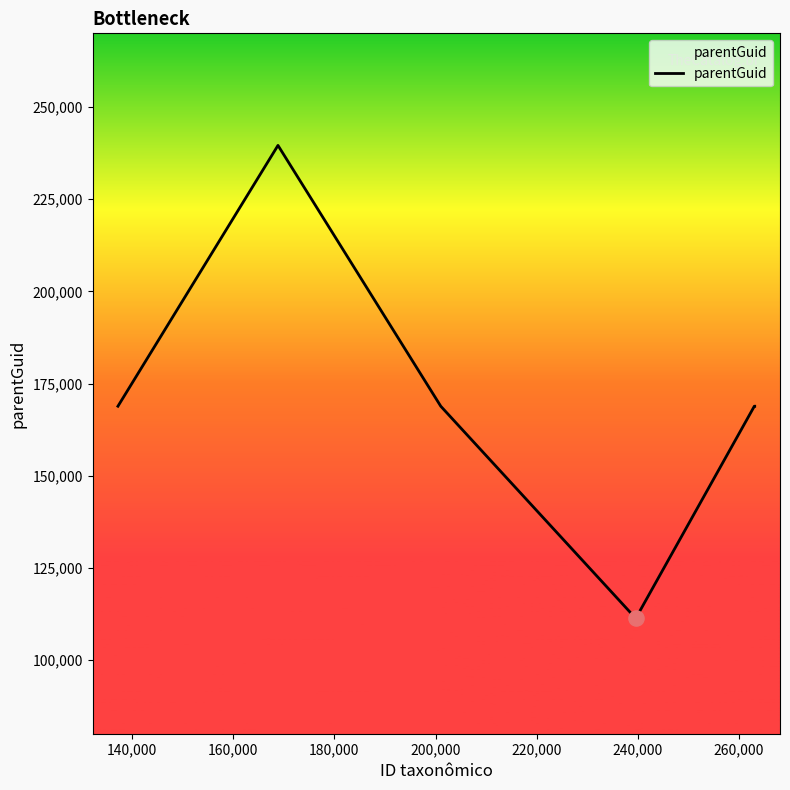

What is the difference between the maximum and minimum values?

128303